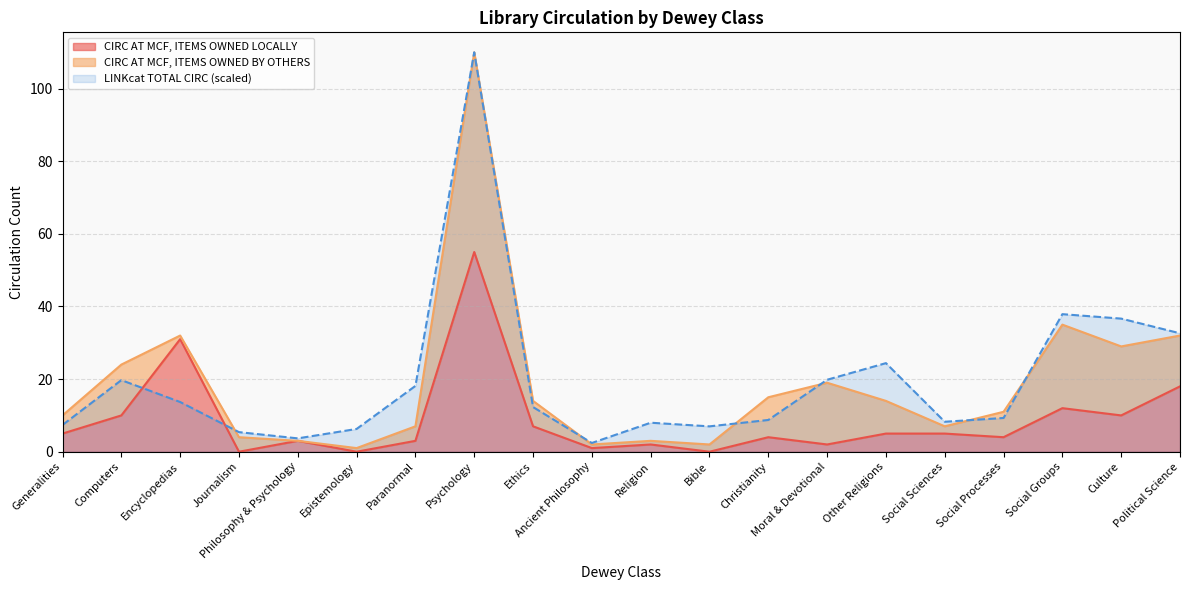

The CIRC AT MCF, ITEMS OWNED LOCALLY series shows 2.7 at Religion. True or false?

False